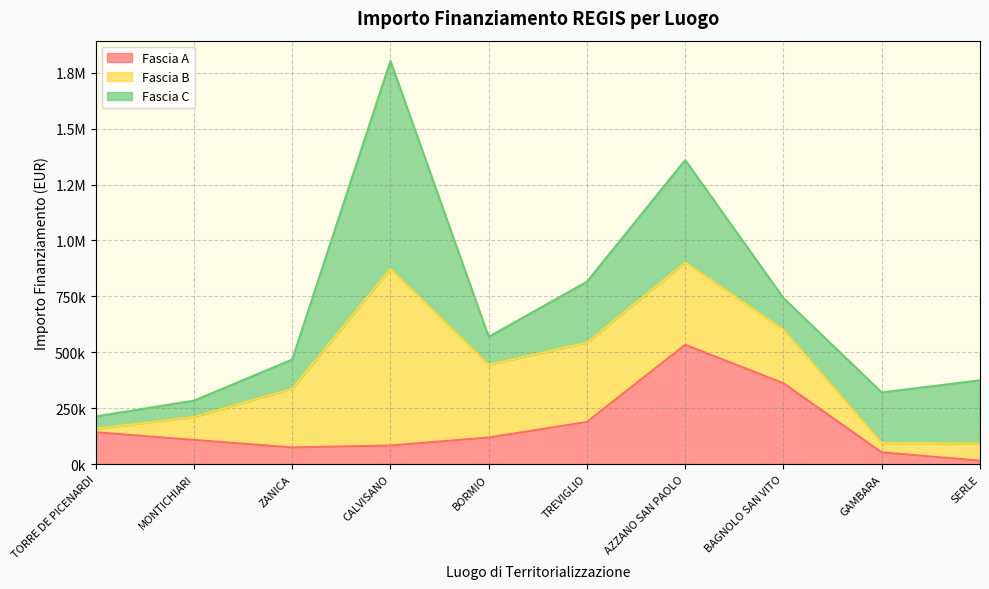

Which series has the largest total across all categories?

Fascia C